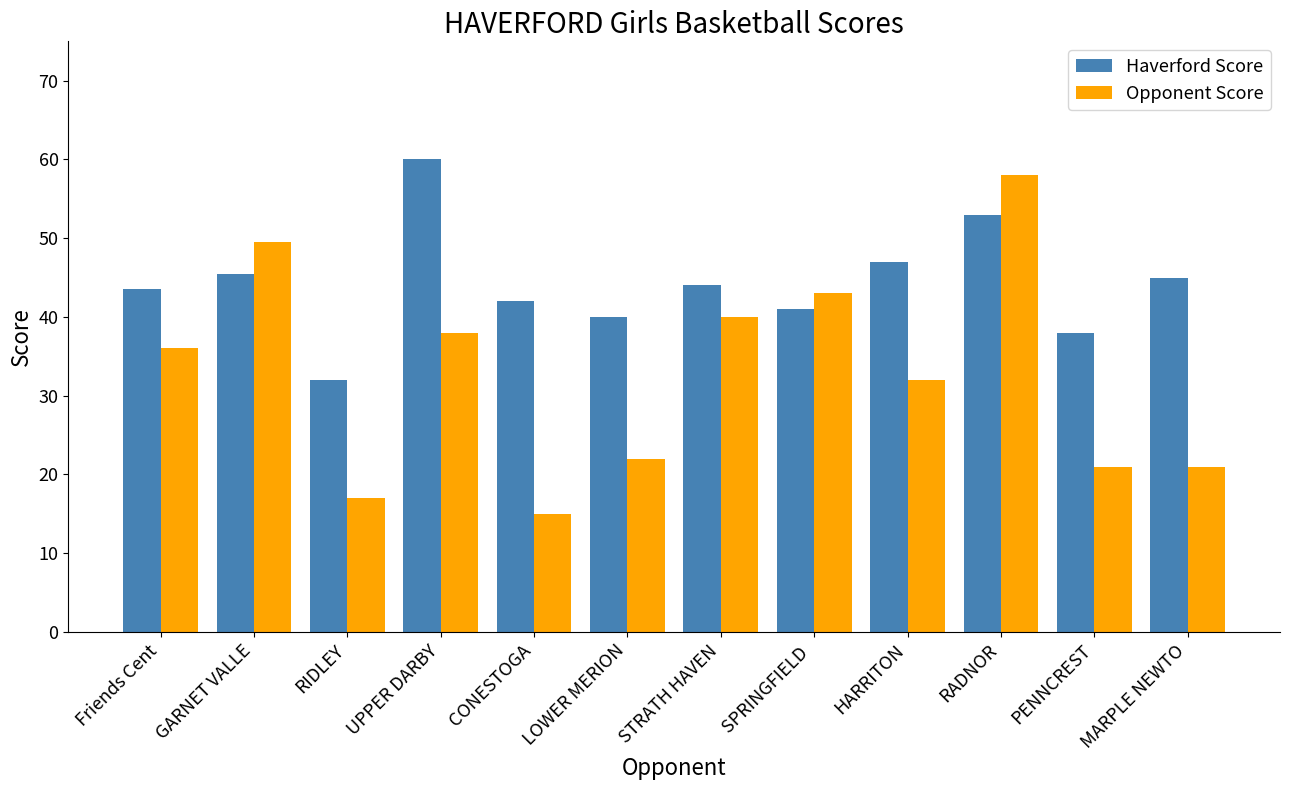

What is the maximum value shown in the chart?

60.0